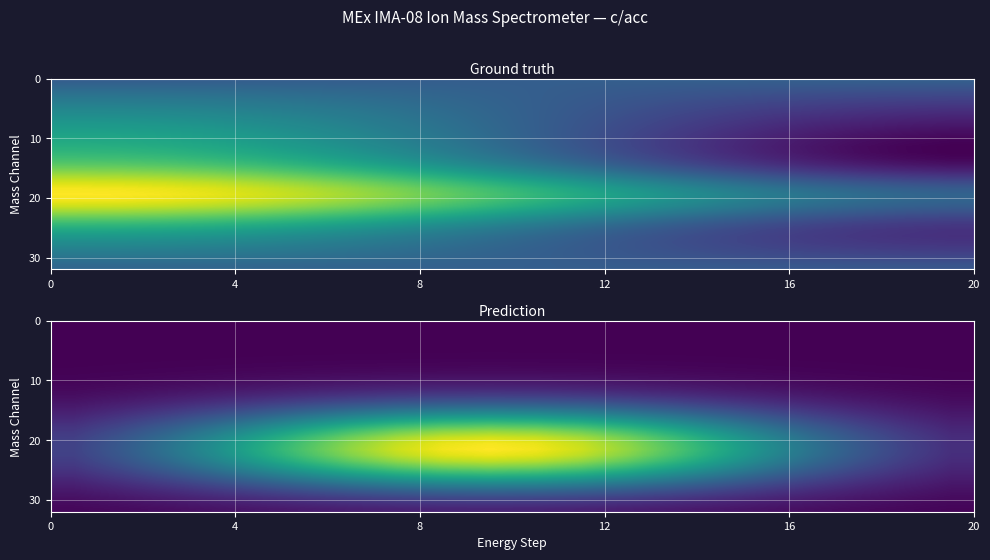

True or false: row_12 has a value of 0.3 at 8.

False